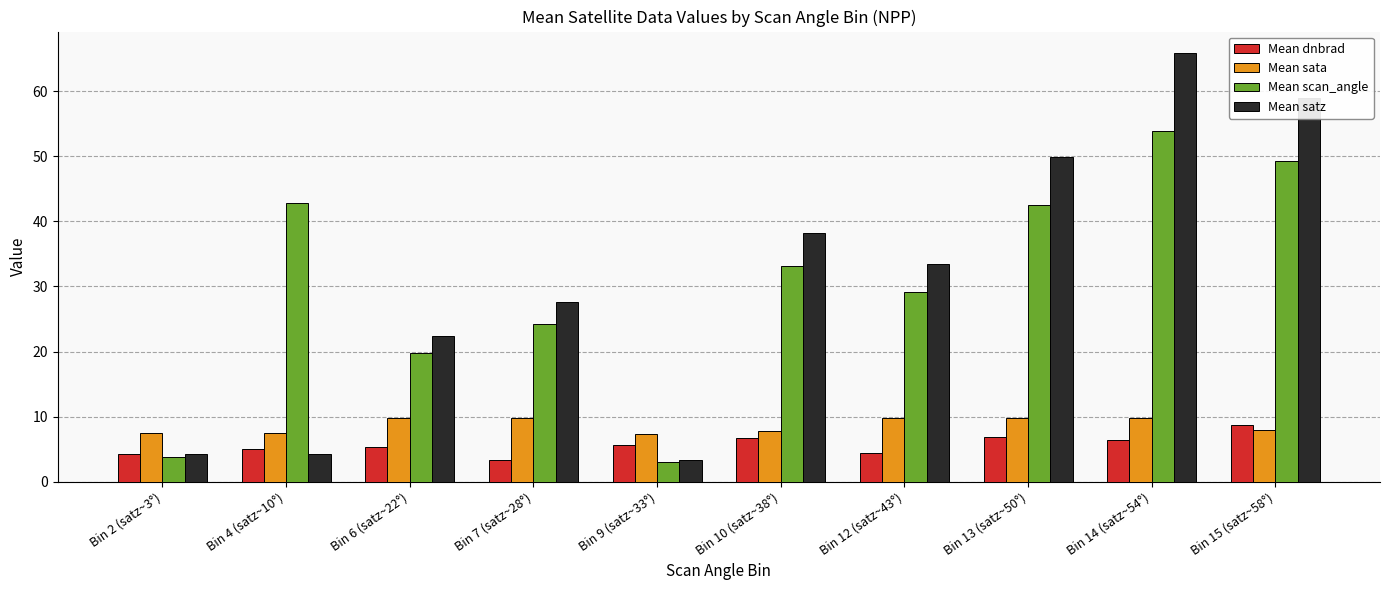

Is it true that Mean dnbrad equals 1.8 at Bin 4 (satz~10°)?

False